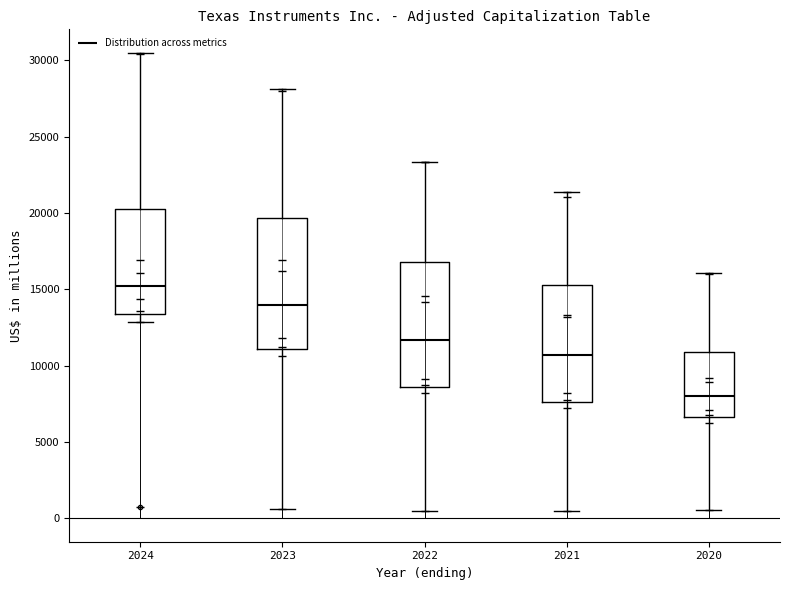

Reading left to right, read every box against the y-axis: the position of its median line, the range the box covers, and the ends of its whiskers. The values are not printed on the chart, so give them approximately, as read against the axis.

2024: median 15000, box 13500 to 20500, whiskers 13000 to 30500
2023: median 14000, box 11000 to 19500, whiskers 500 to 28000
2022: median 11500, box 8500 to 17000, whiskers 500 to 23500
2021: median 10500, box 7500 to 15500, whiskers 500 to 21500
2020: median 8000, box 6500 to 11000, whiskers 500 to 16000